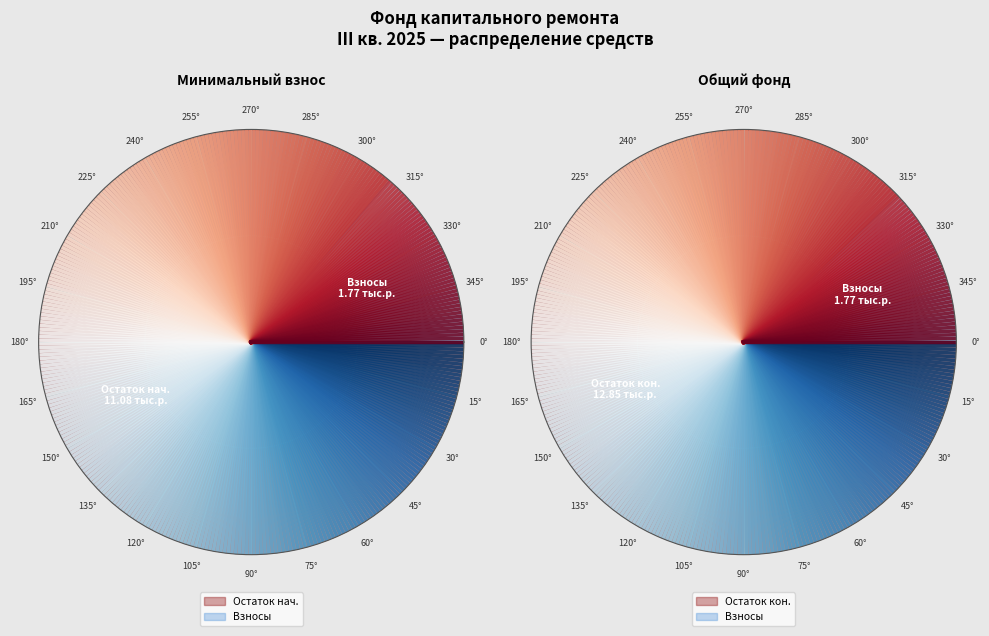

Combined, do Остаток на конец and Использовано account for over 50%?

No